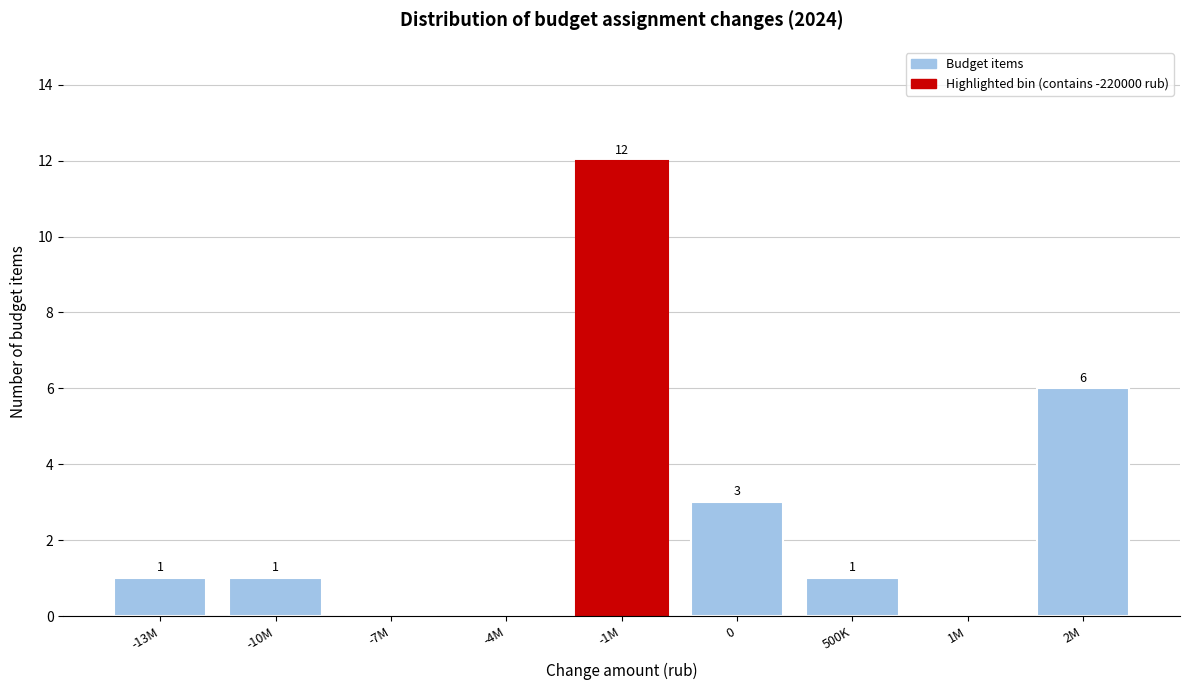

Reading left to right, transcribe all the data shown in this chart.

-13M=1	-10M=1	-7M=0	-4M=0	-1M=12	0=3	500K=1	1M=0	2M=6